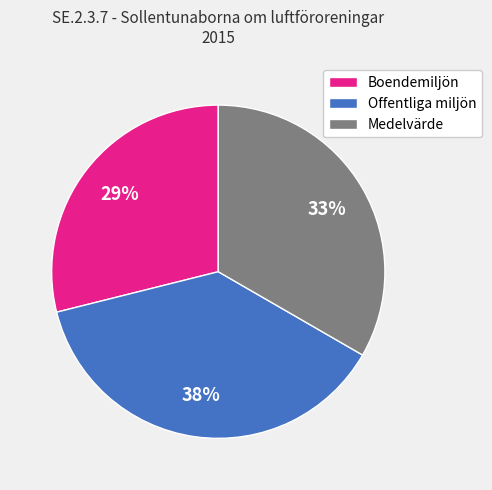

Is it true that Medelvärde is 33% of the pie?

True